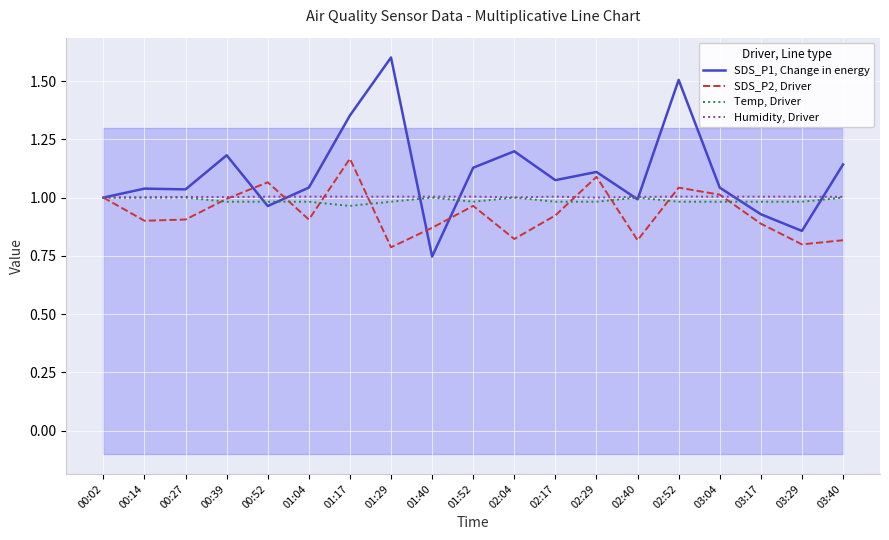

How many interior local peaks does the SDS_P1, Change in energy series have?

6